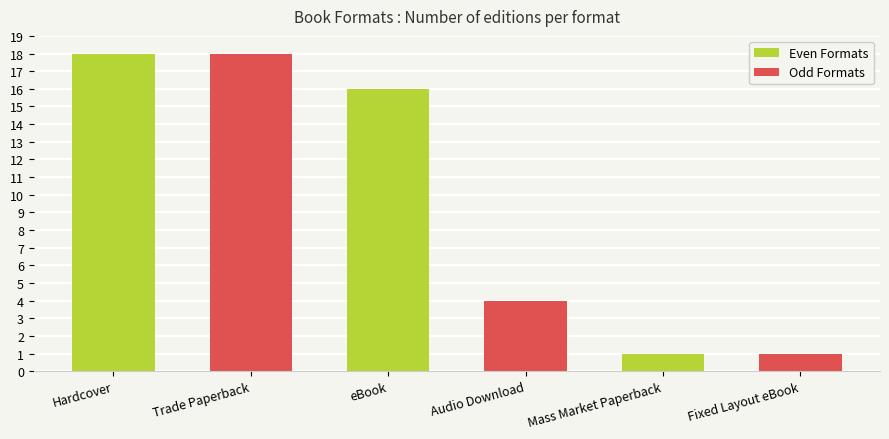

Rank the series by their average value, from highest to lowest.

Even Formats, Odd Formats